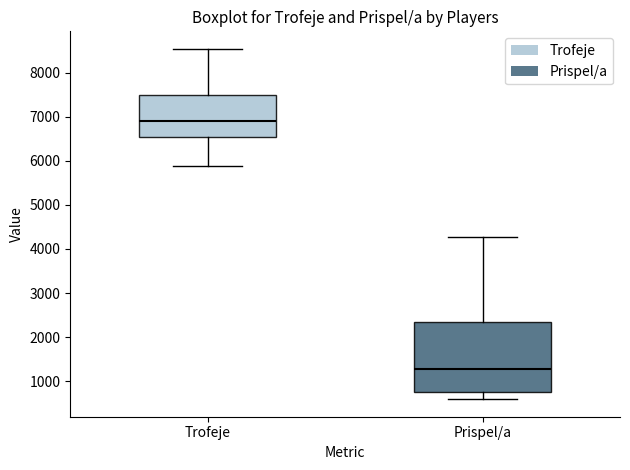

Reading left to right, read every box against the y-axis: the position of its median line, the range the box covers, and the ends of its whiskers. The values are not printed on the chart, so give them approximately, as read against the axis.

Trofeje: median 6900, box 6500 to 7500, whiskers 5900 to 8500
Prispel/a: median 1300, box 800 to 2300, whiskers 600 to 4300